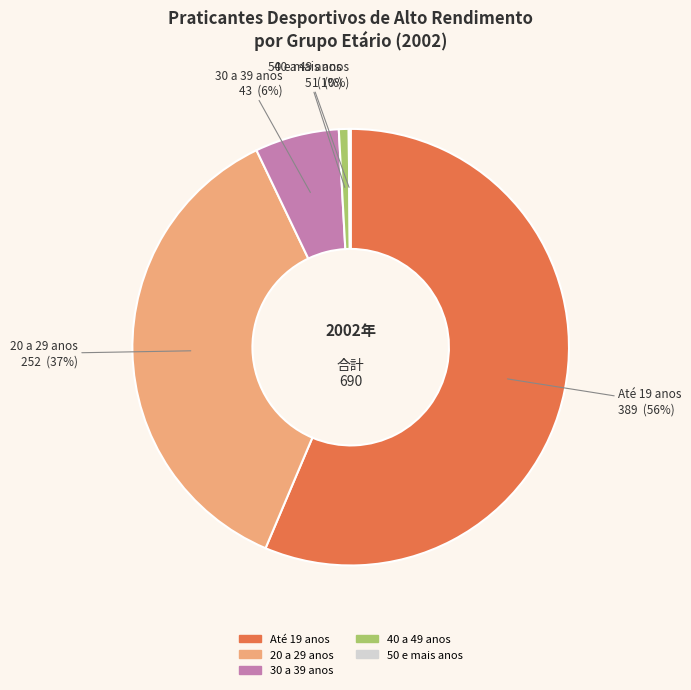

Is there any slice that represents more than half of the pie?

Yes